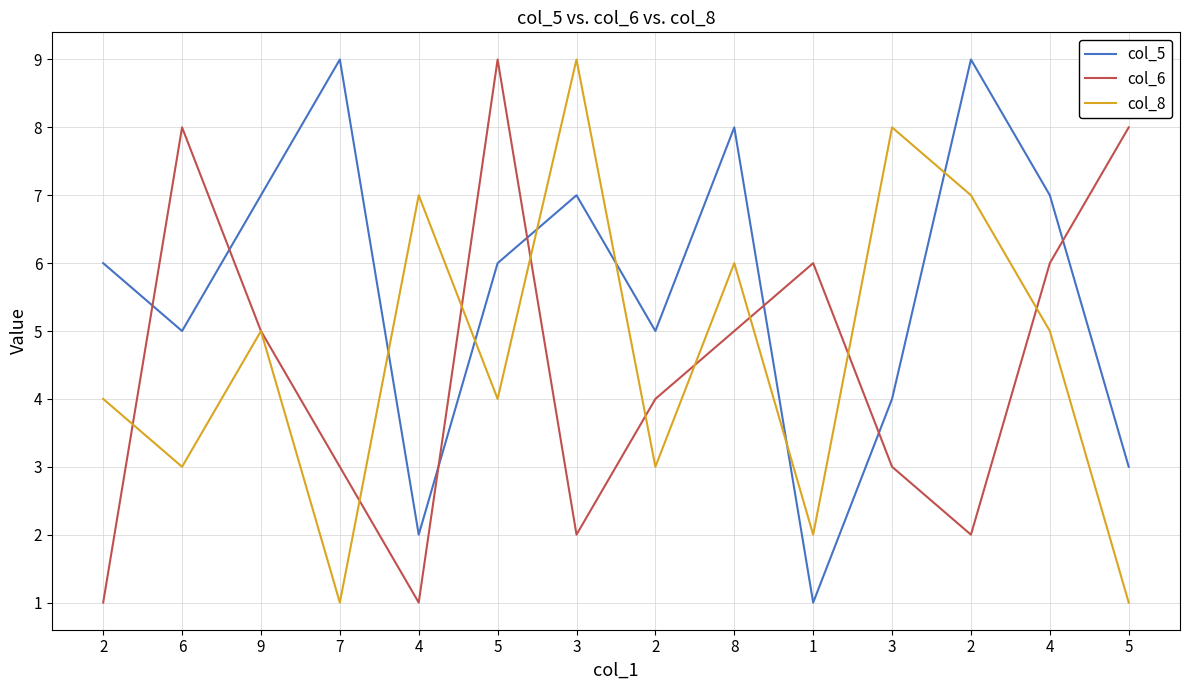

What are all the series names shown in the legend?

col_5, col_6, col_8